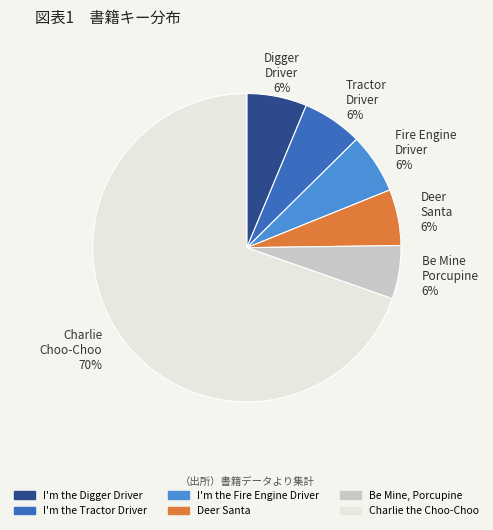

To the nearest percent, what portion does Tractor Driver represent?

6%